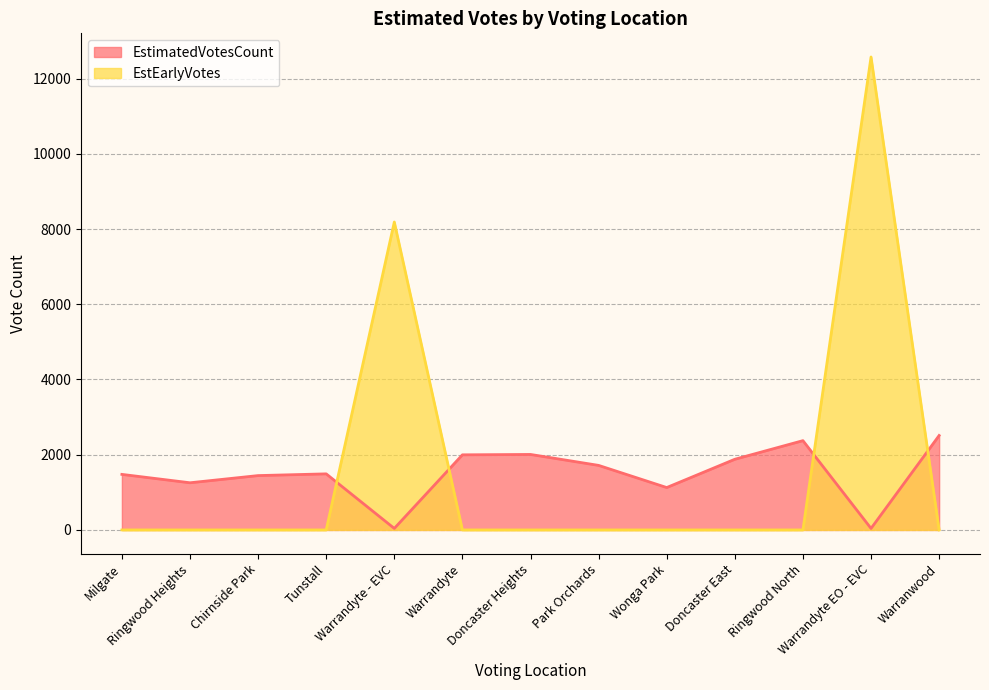

At Ringwood North, list the series in order from largest to smallest.

EstimatedVotesCount, EstEarlyVotes